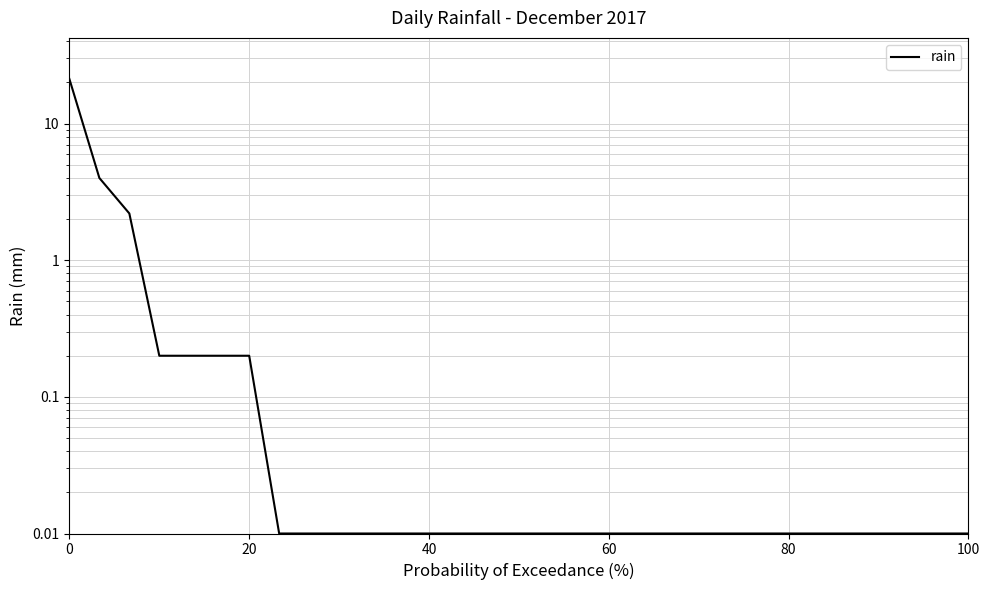

How many distinct data groups are displayed?

1